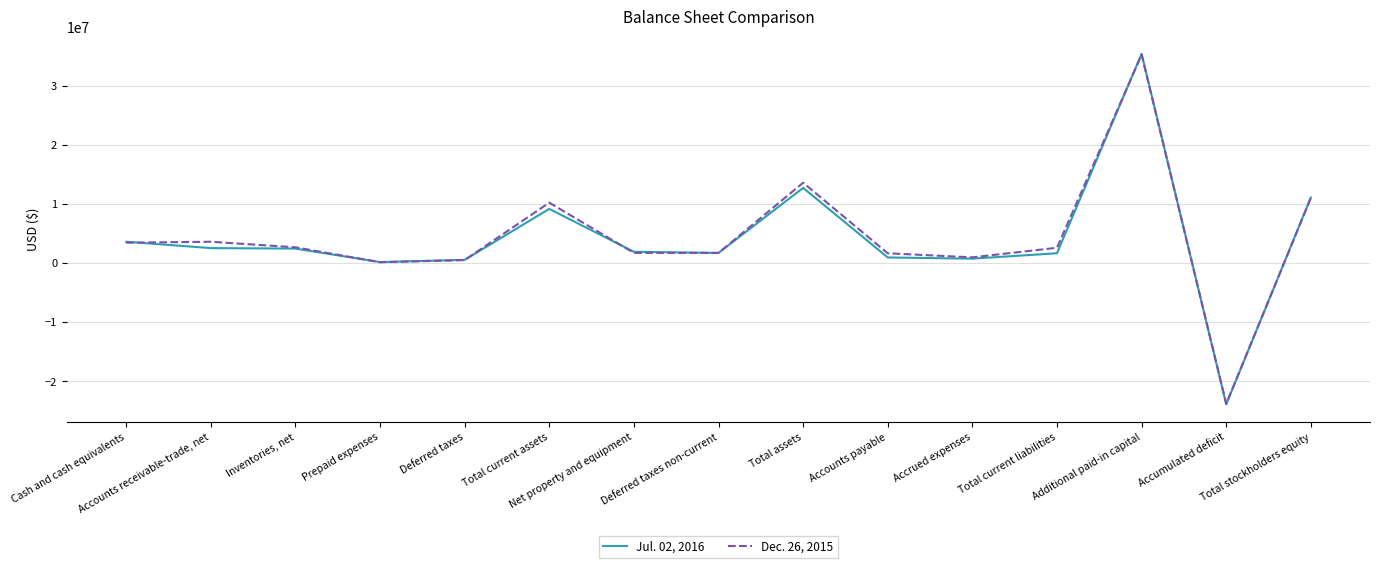

List the series in order of their peak value, highest first.

Jul. 02, 2016, Dec. 26, 2015